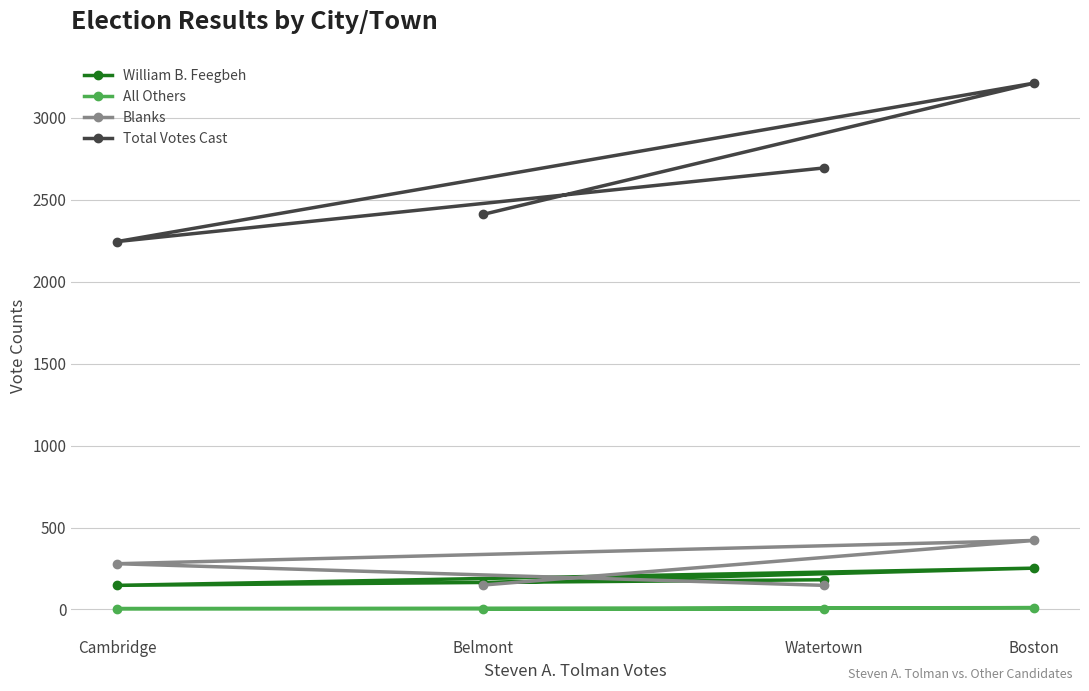

Does the chart have visible grid lines?

Yes